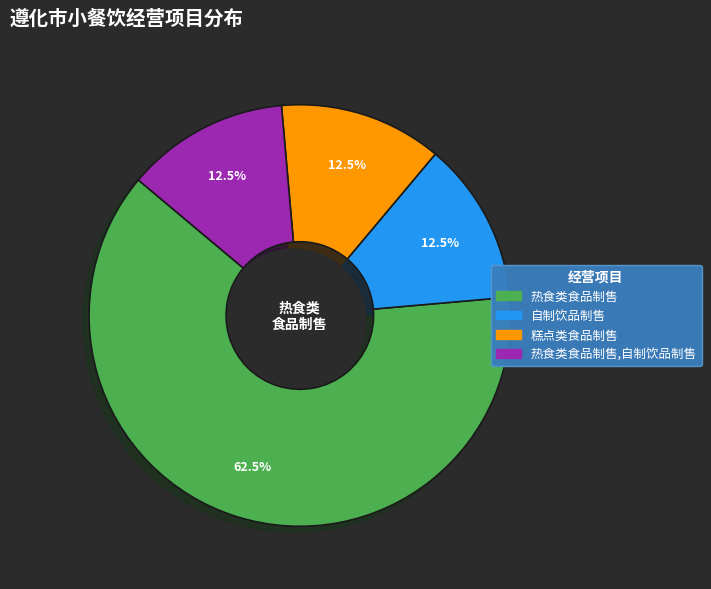

Does any single category account for the majority?

Yes